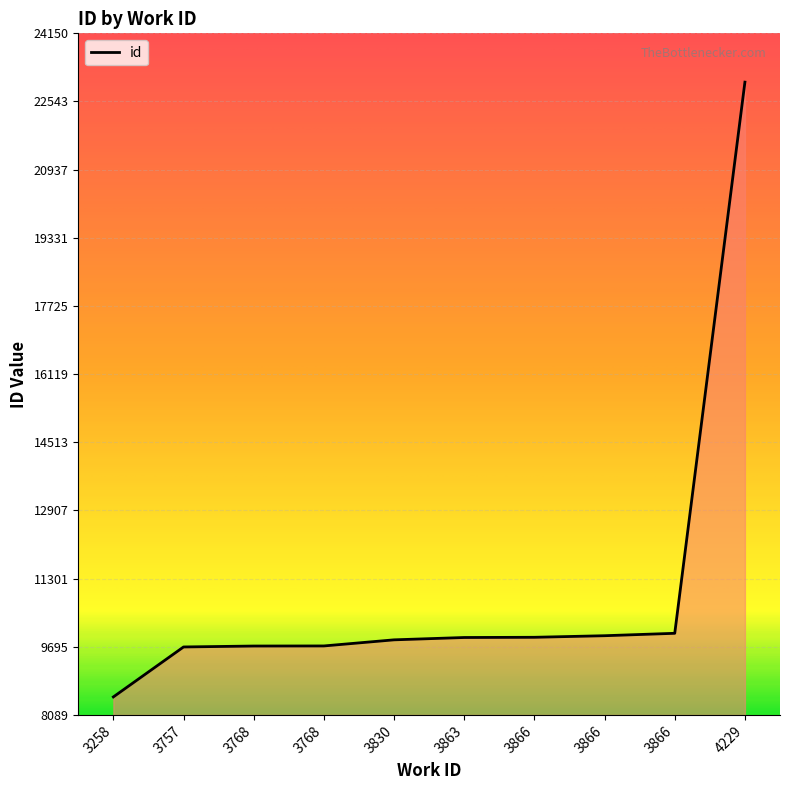

Count the number of data series in this chart.

1